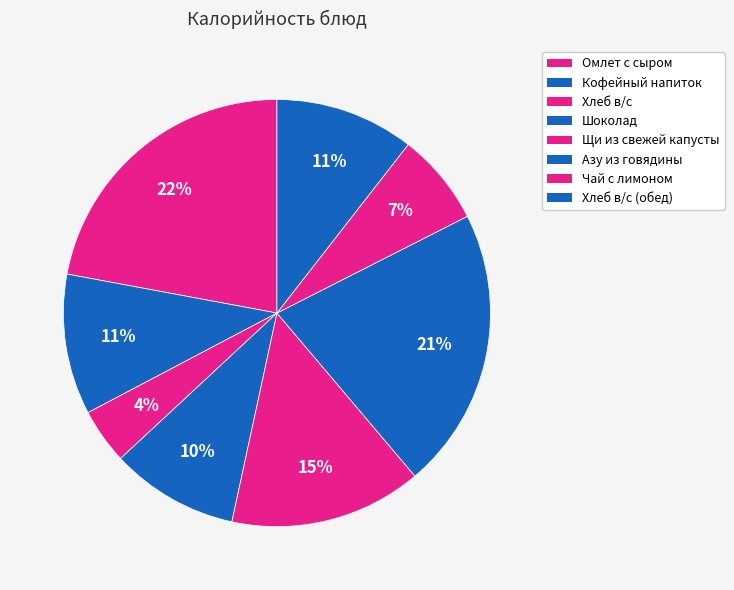

Does any single category account for the majority?

No